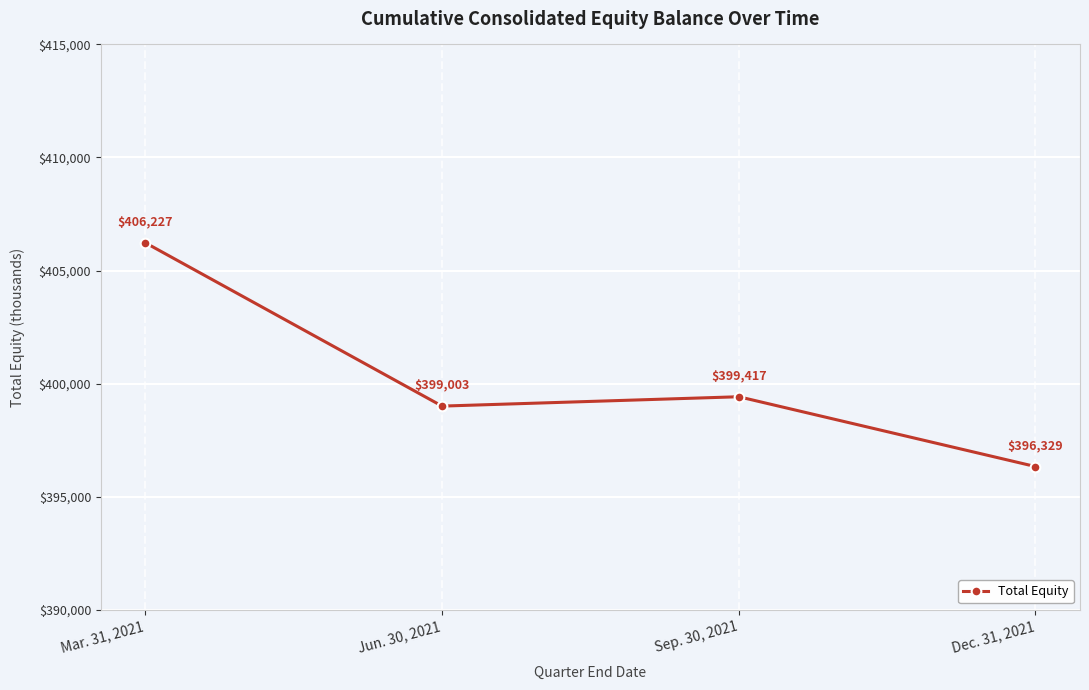

Which has a higher value, Jun. 30, 2021 or Dec. 31, 2021?

Jun. 30, 2021